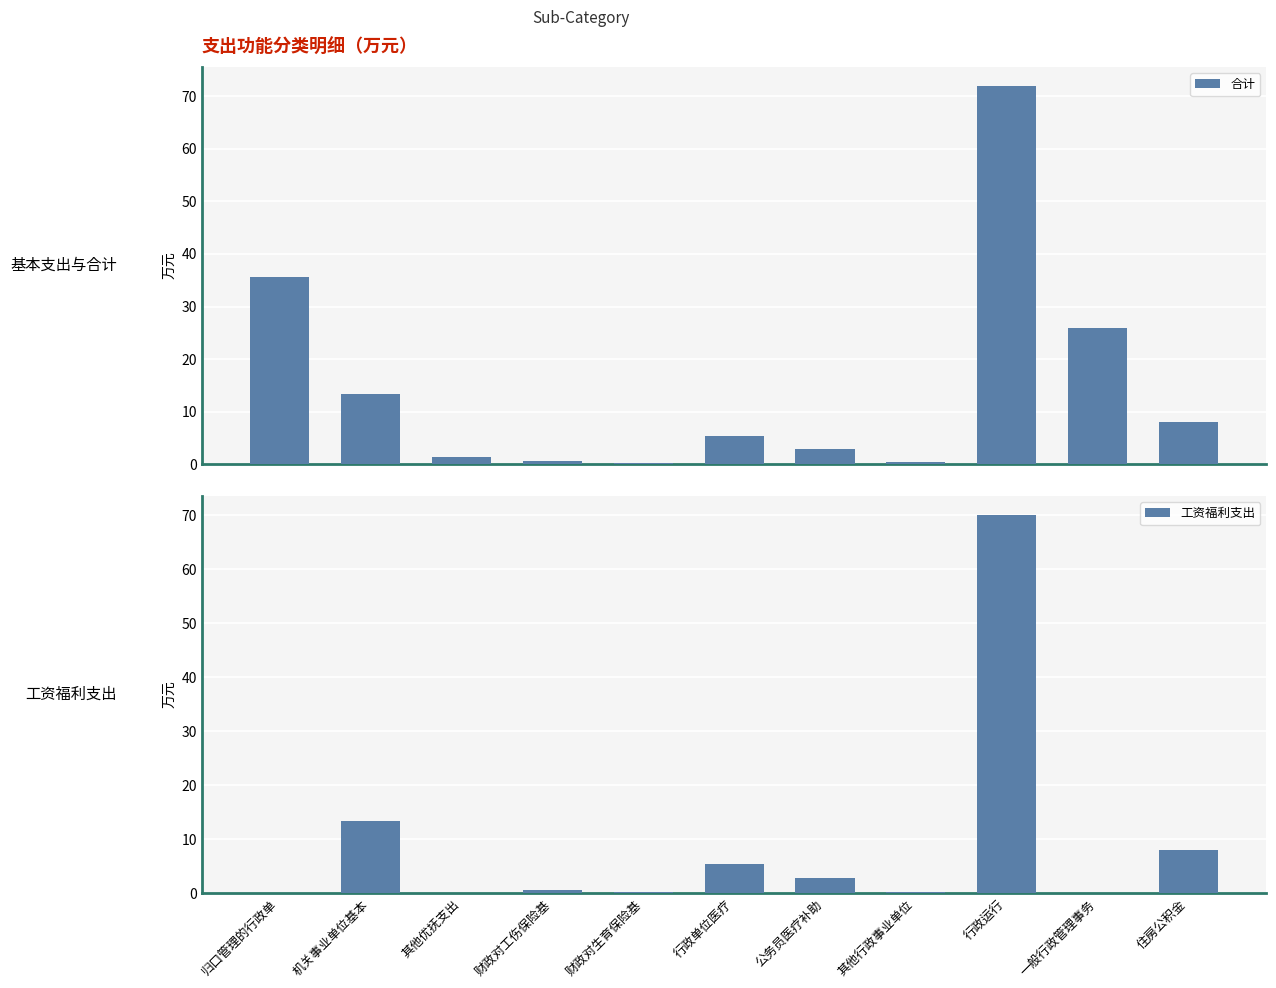

The 工资福利支出 series shows 5.3 at 行政单位医疗. True or false?

True